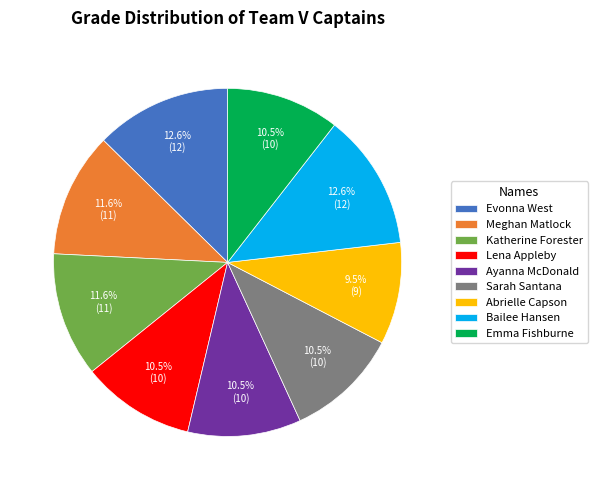

What is the ratio of the value at Bailee Hansen to the value at Evonna West?

1.0